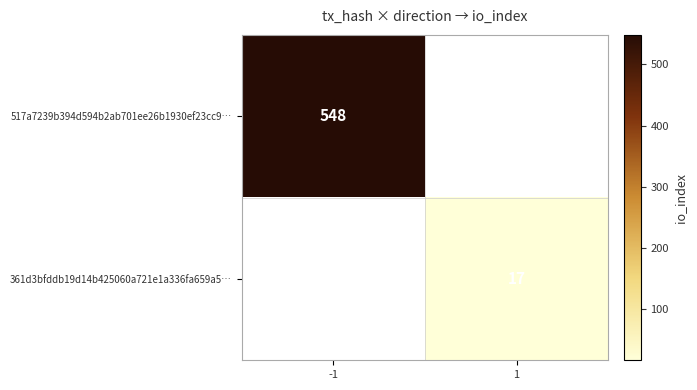

True or false: 361d3bfddb19d14b425060a721e1a336fa659a5… has a value of 17 at 1.

True